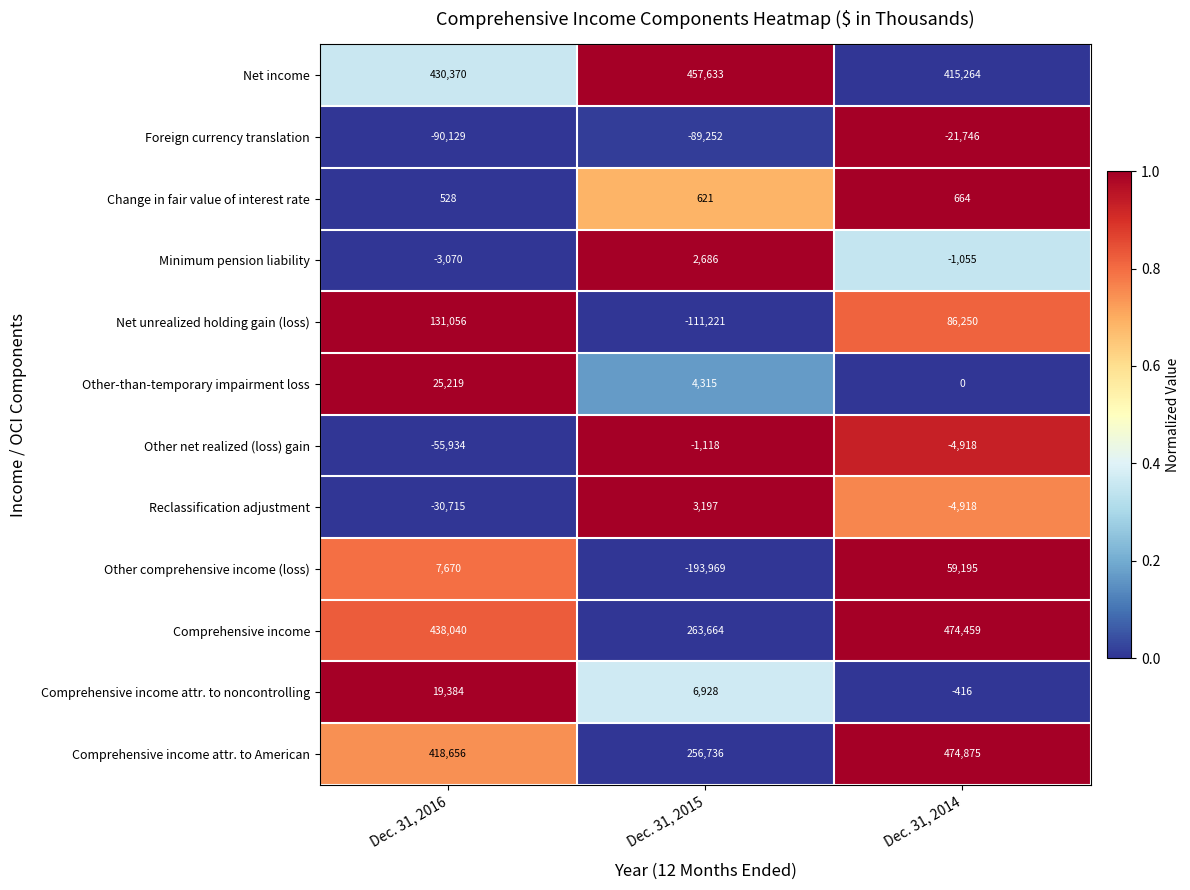

List the labels in order of Net unrealized holding gain (loss) value, smallest first.

Dec. 31, 2015, Dec. 31, 2014, Dec. 31, 2016